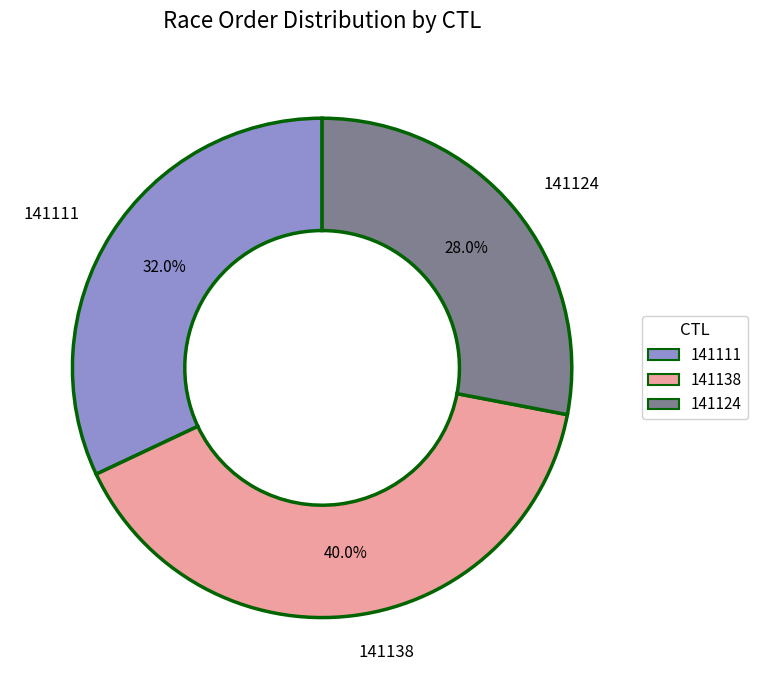

Is it true that 141111 is 19% of the pie?

False